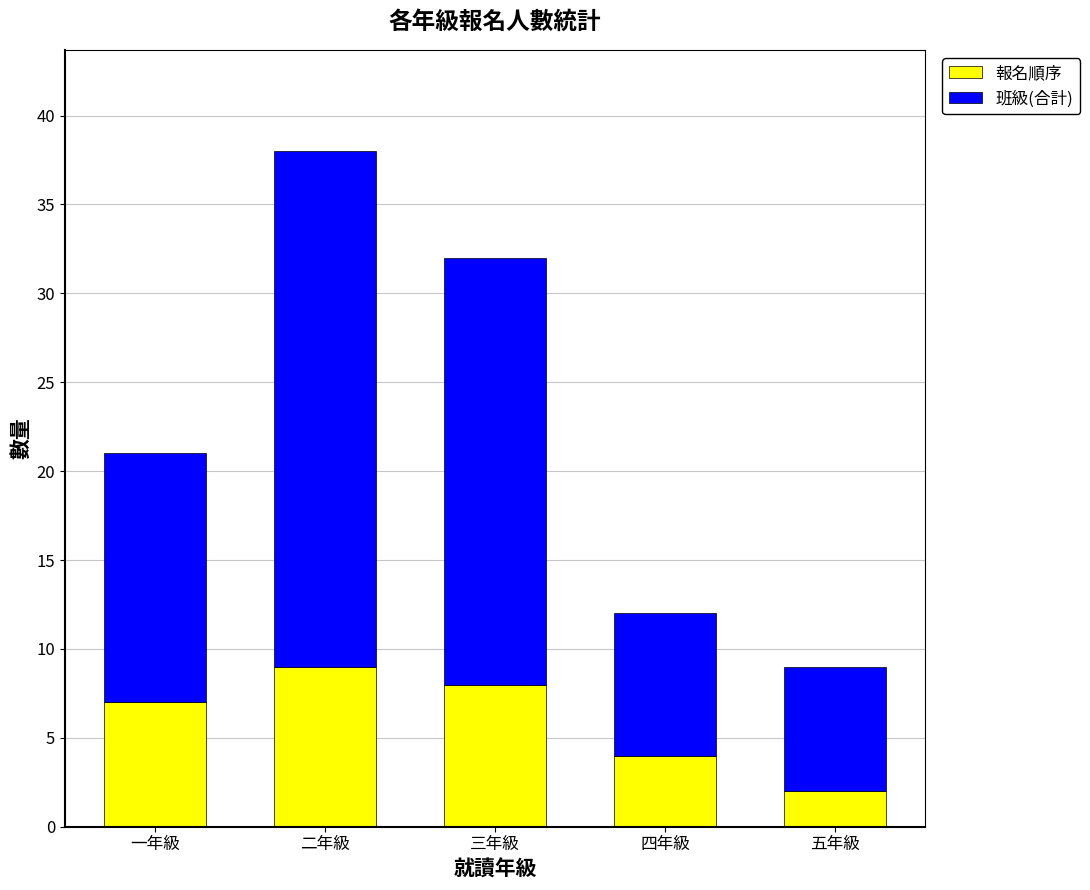

Reading left to right, transcribe the values for 報名順序.

一年級=7	二年級=9	三年級=8	四年級=4	五年級=2